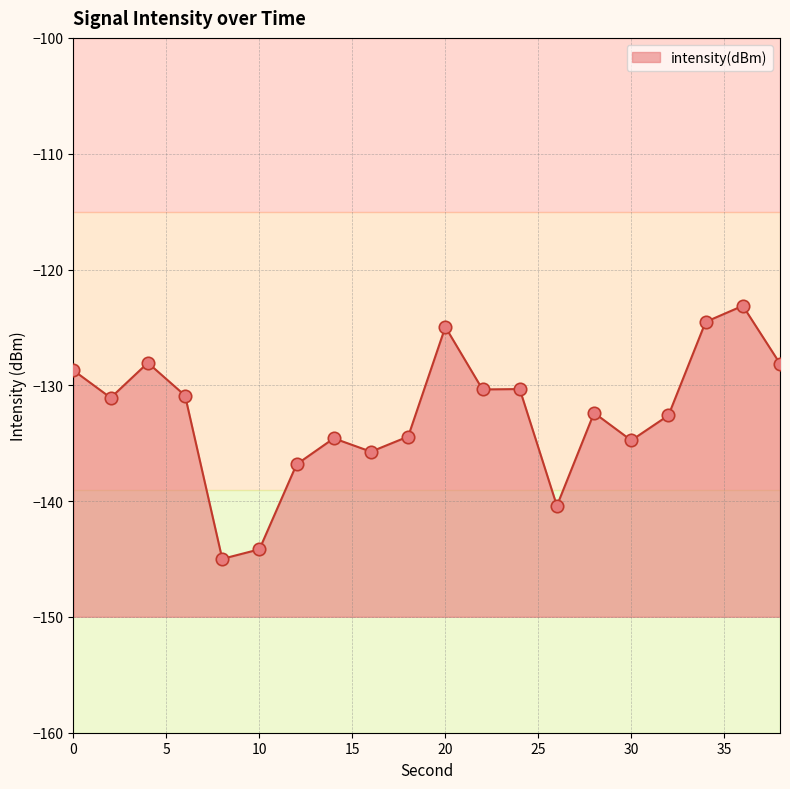

What is the change in value from 22 to 38?

+2.2